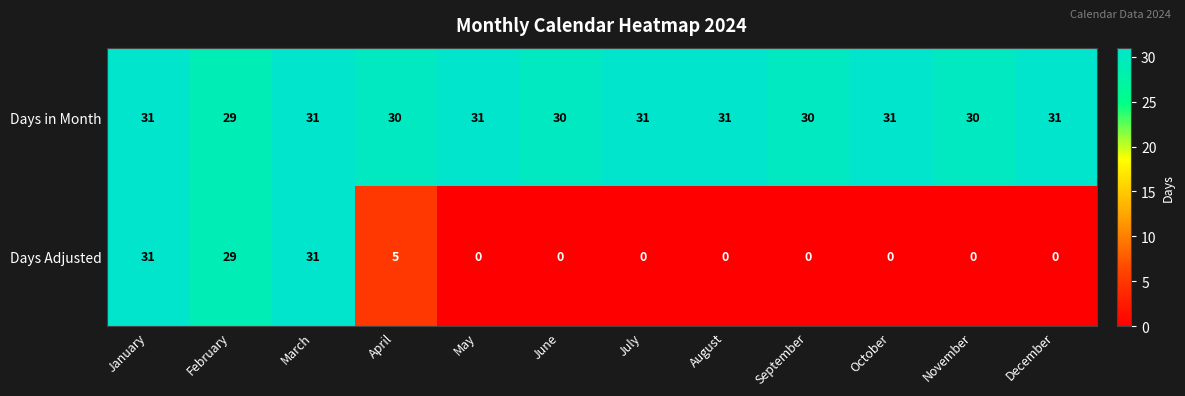

Rank the series at June from lowest to highest value.

Days Adjusted, Days in Month